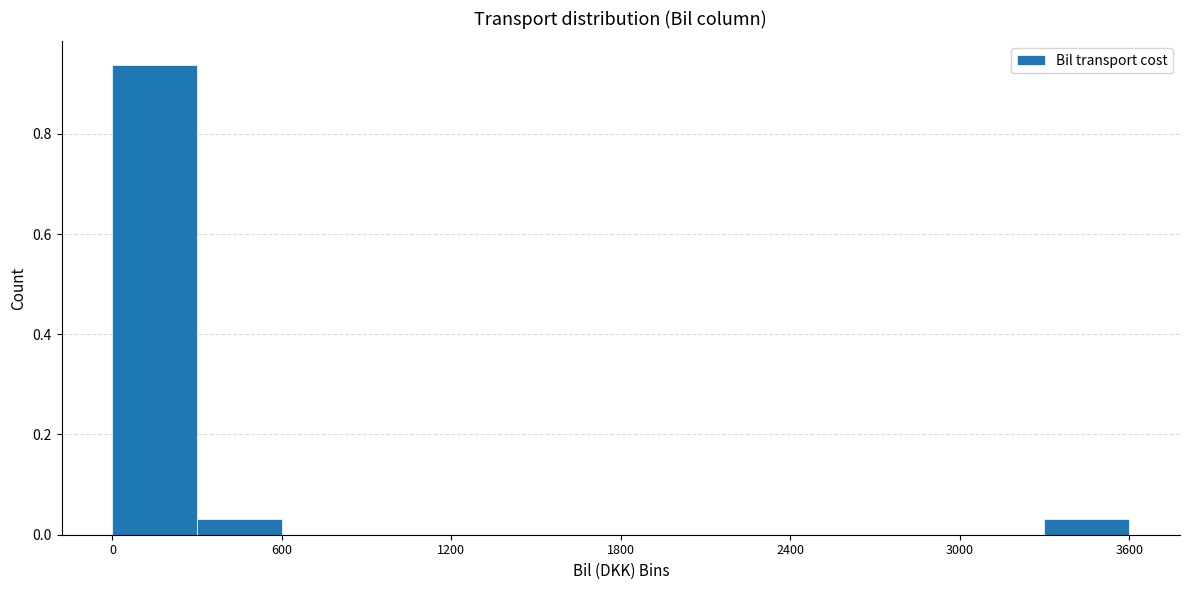

Around what value on the x-axis is the tallest bar? Give the approximate position of its centre, as read against the axis.

200